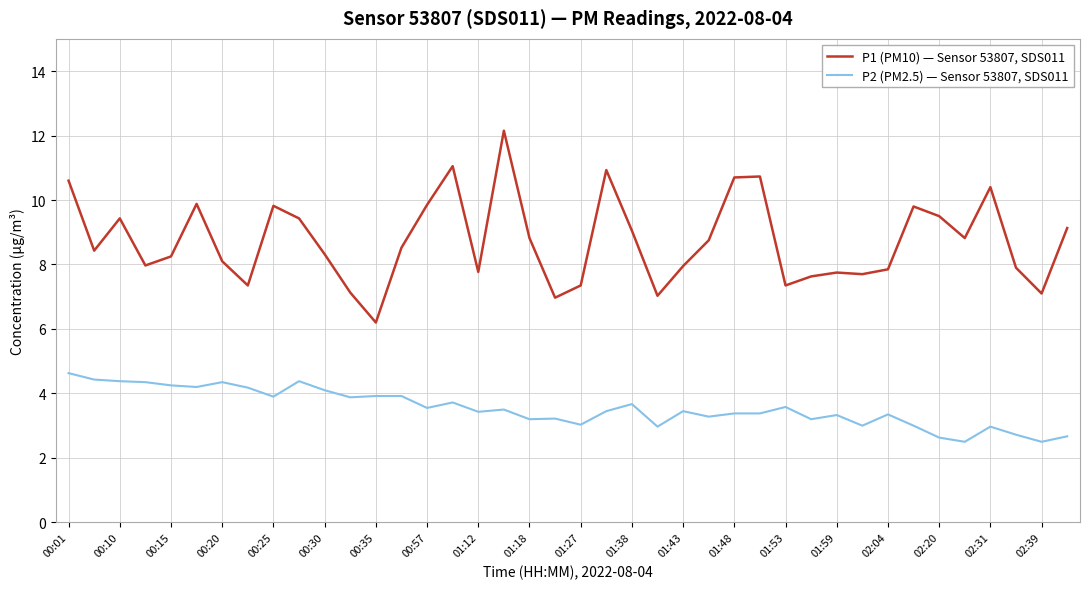

True or false: P2 (PM2.5) — Sensor 53807, SDS011 and P1 (PM10) — Sensor 53807, SDS011 intersect in this chart.

False